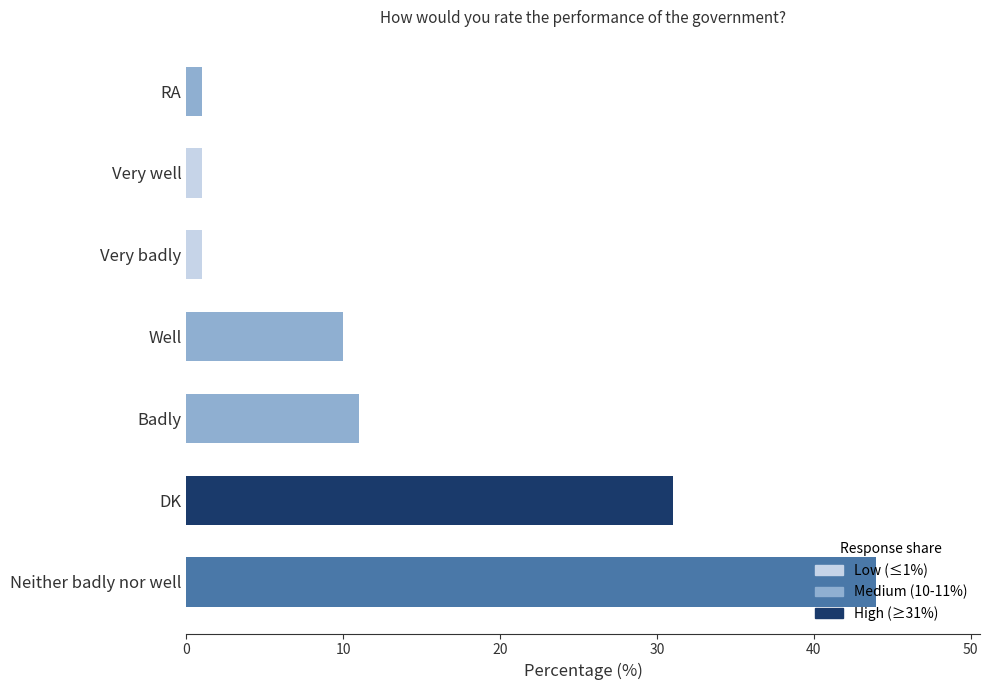

What is the change in value from Neither badly nor well to Well?

-34